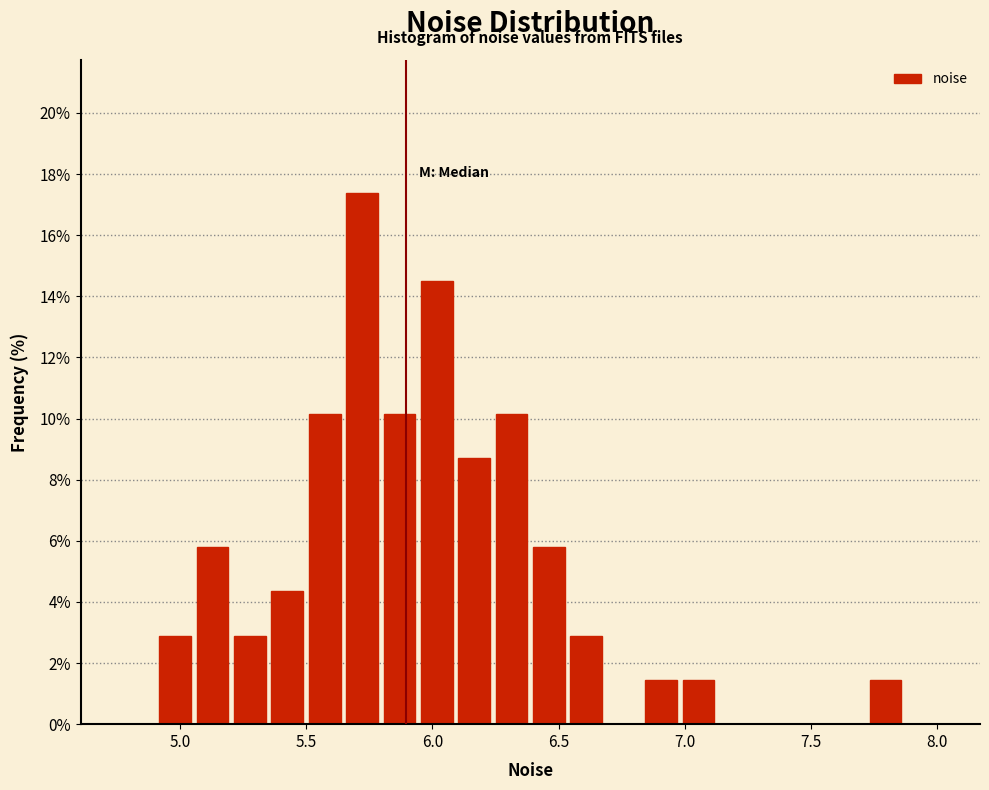

Around what value on the x-axis is the tallest bar? Give the approximate position of its centre, as read against the axis.

5.70